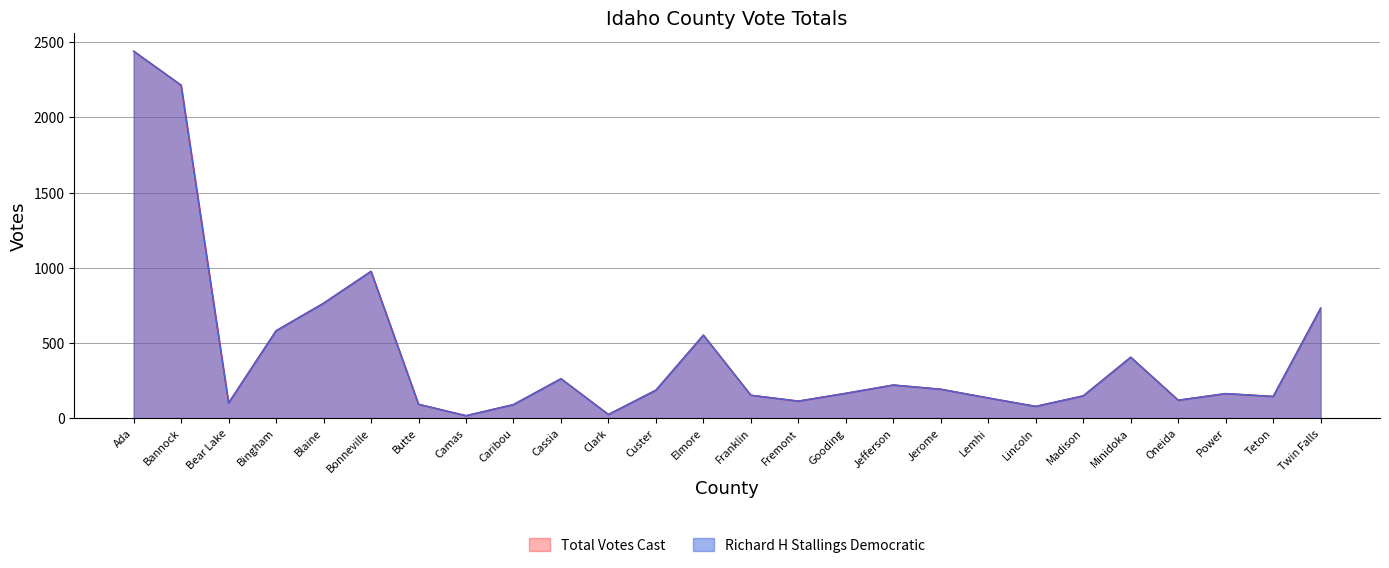

True or false: Total Votes Cast and Richard H Stallings Democratic cross at least once.

False